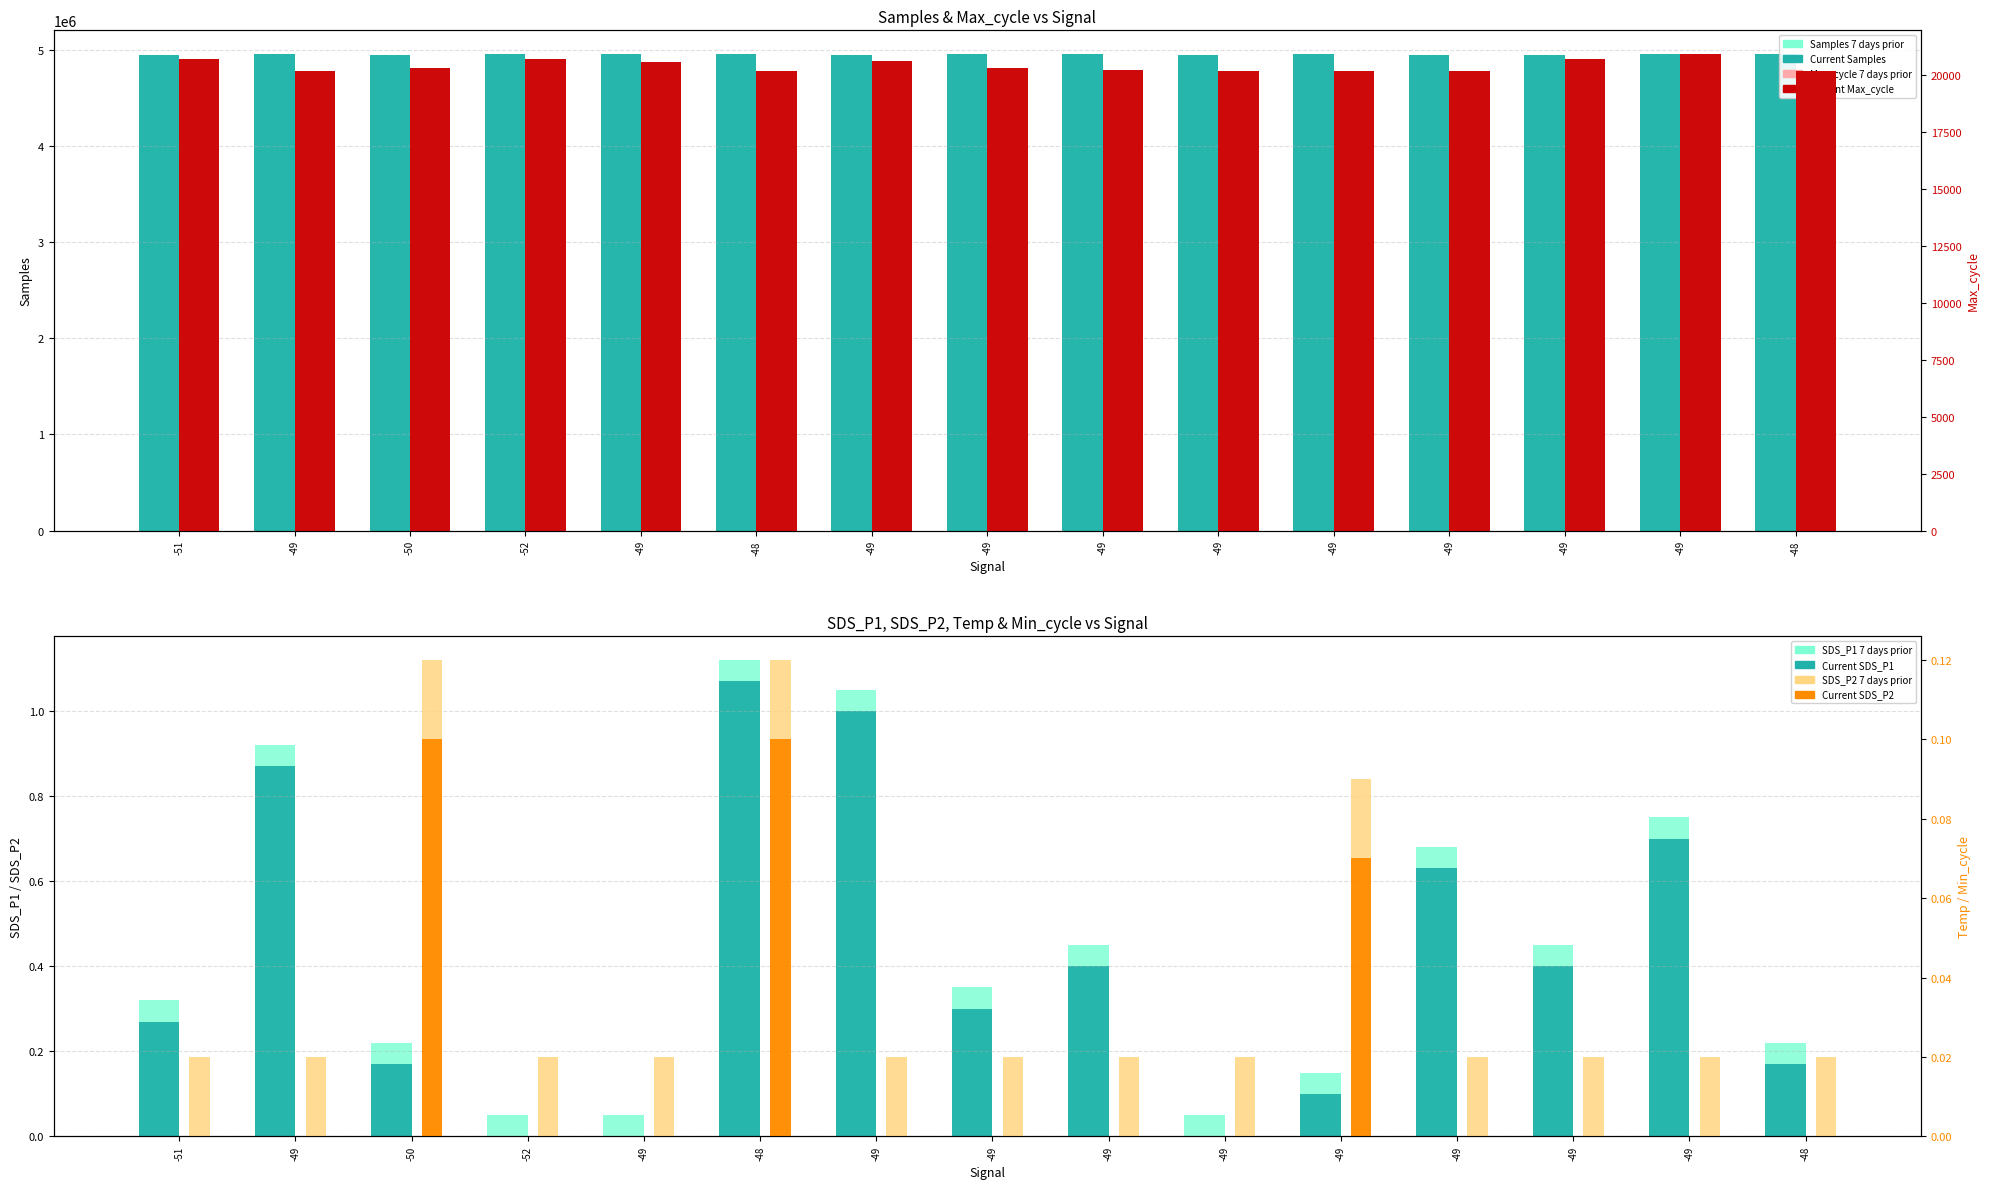

How many data points in Samples are above 4950904?

7